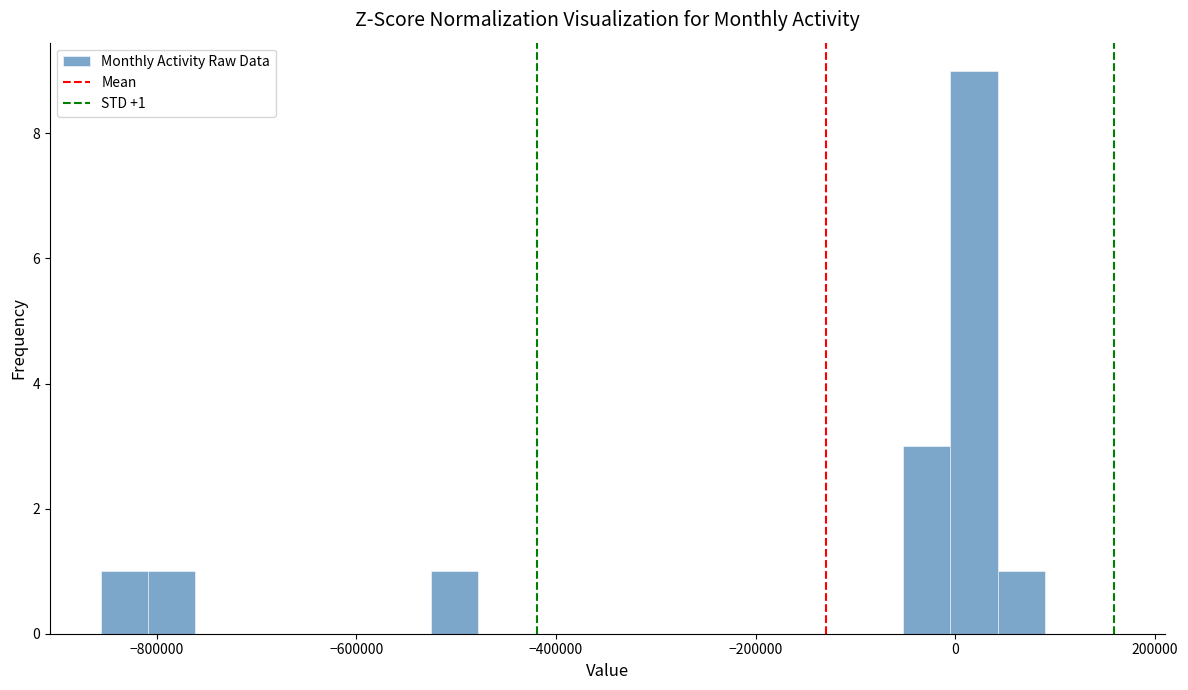

Read against the x-axis, roughly where is the centre of the tallest bar?

20000